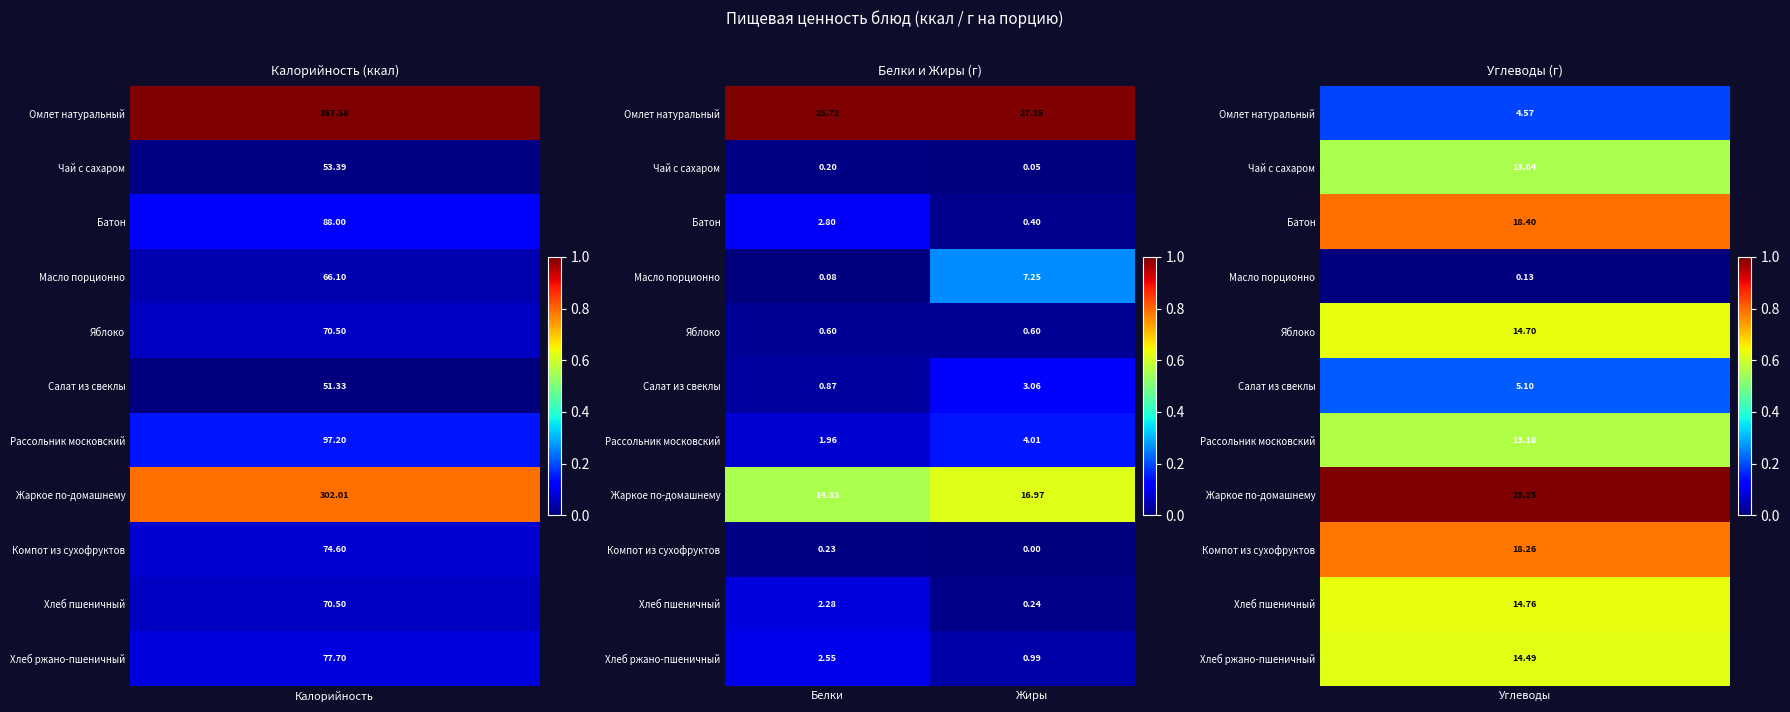

Which label corresponds to the smallest value in the chart?

Жиры